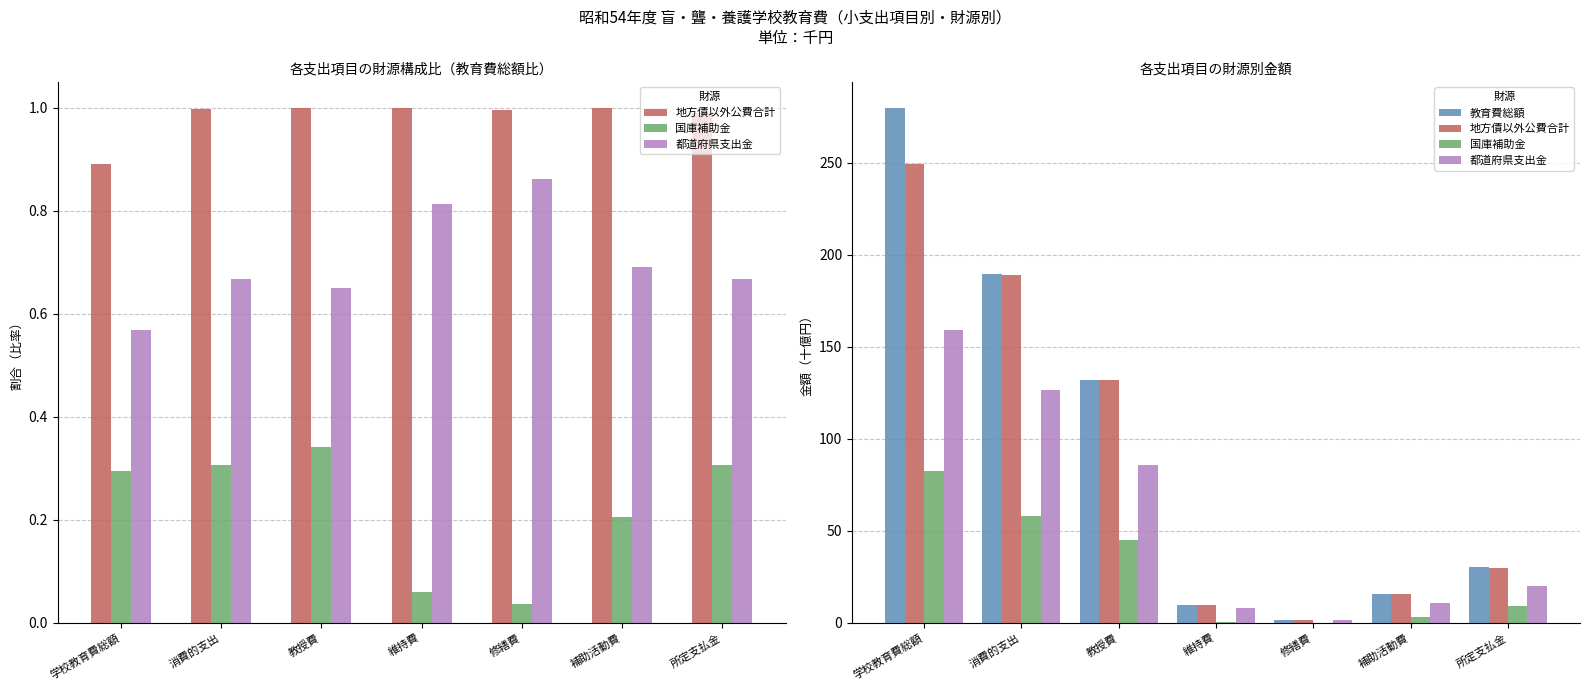

Reading left to right, transcribe all the data shown in this chart.

地方債以外公費合計: 249.2	189.0	132.1	9.7	1.6	15.7	29.9
国庫補助金: 82.4	58.2	45.1	0.6	0.1	3.2	9.3
都道府県支出金: 158.8	126.4	86.0	7.9	1.4	10.9	20.2
教育費総額: 279.8	189.5	132.2	9.7	1.6	15.7	30.3